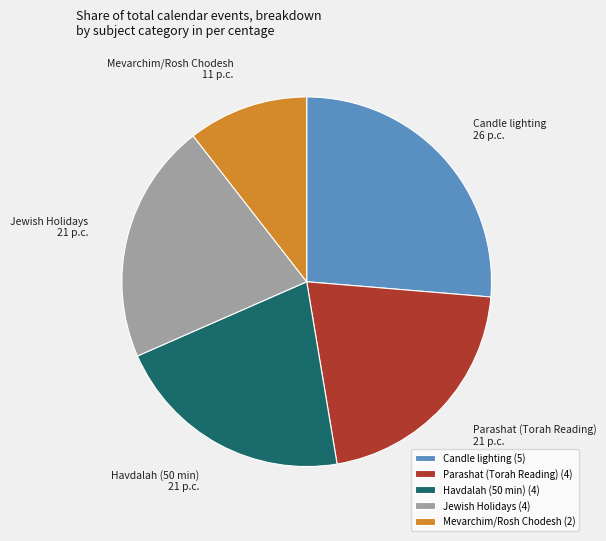

Combined, do Havdalah (50 min) and Parashat (Torah Reading) account for over 50%?

No